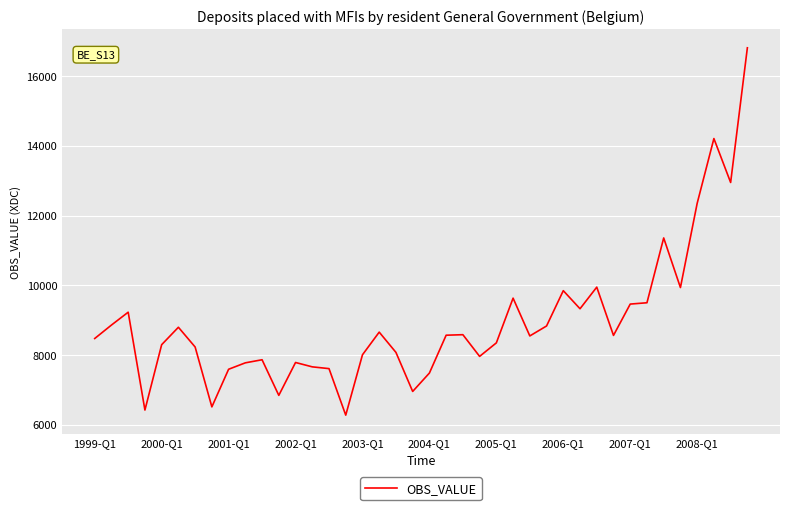

What is the difference between the maximum and minimum values?

10533.9